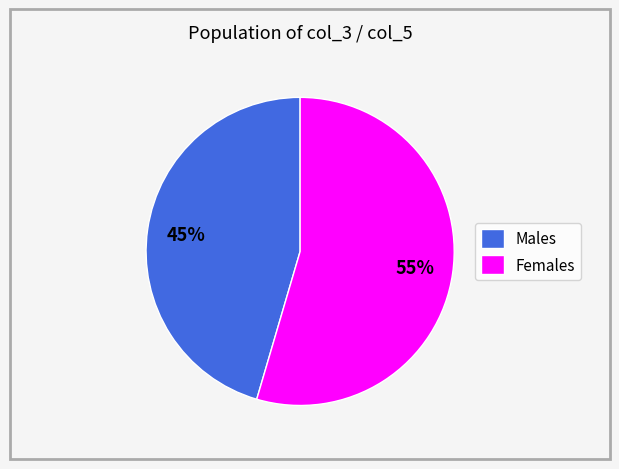

To the nearest percent, what is the average slice percentage?

50%